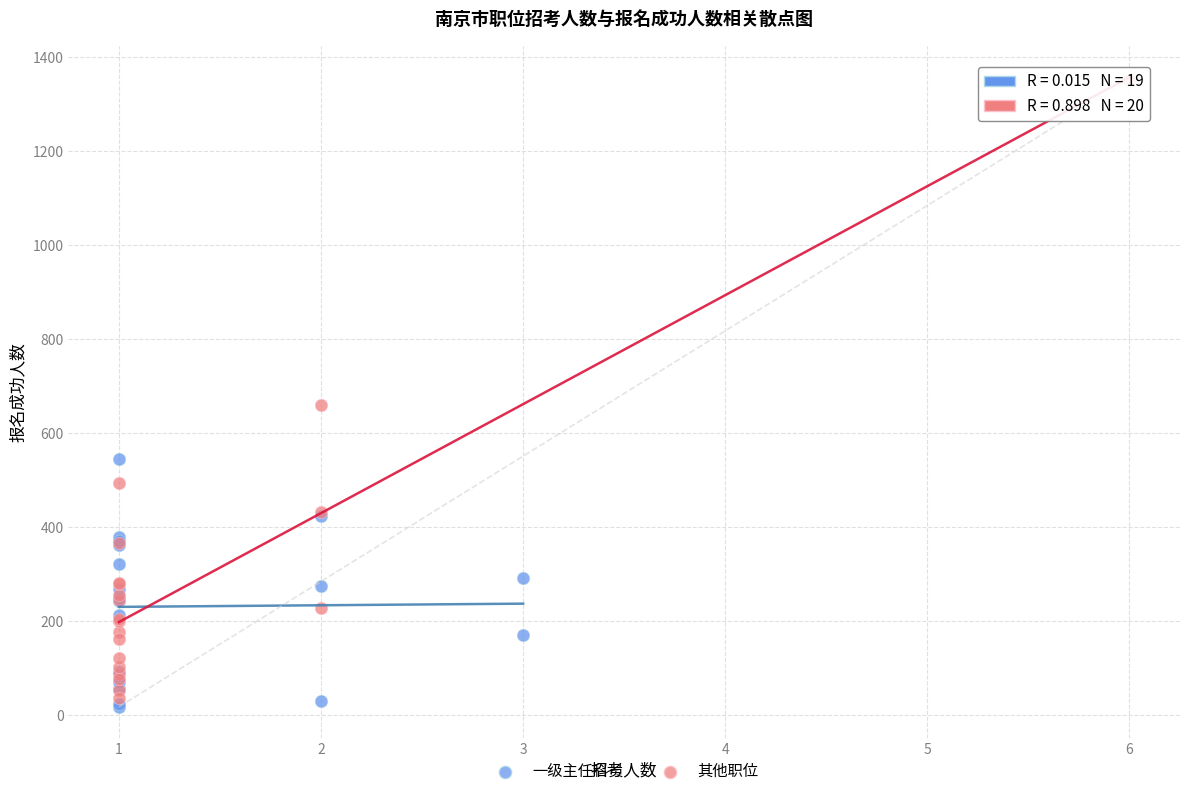

Which series reaches the maximum Y coordinate?

其他职位